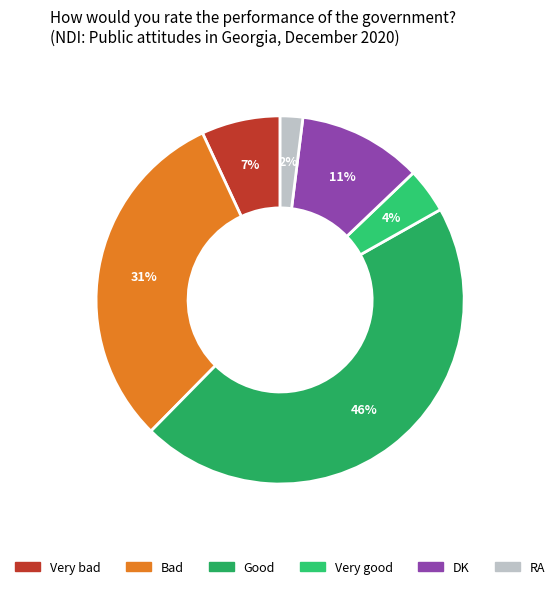

What is the largest slice in the pie chart?

Good